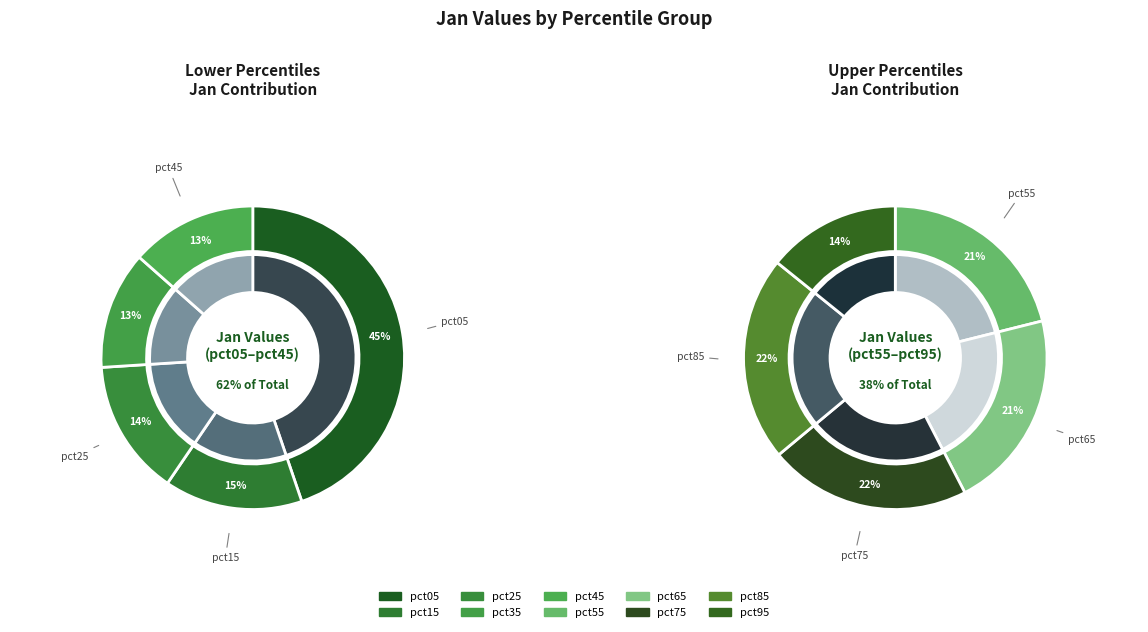

Combined, what portion of the pie is pct55 and pct05?

35.8%